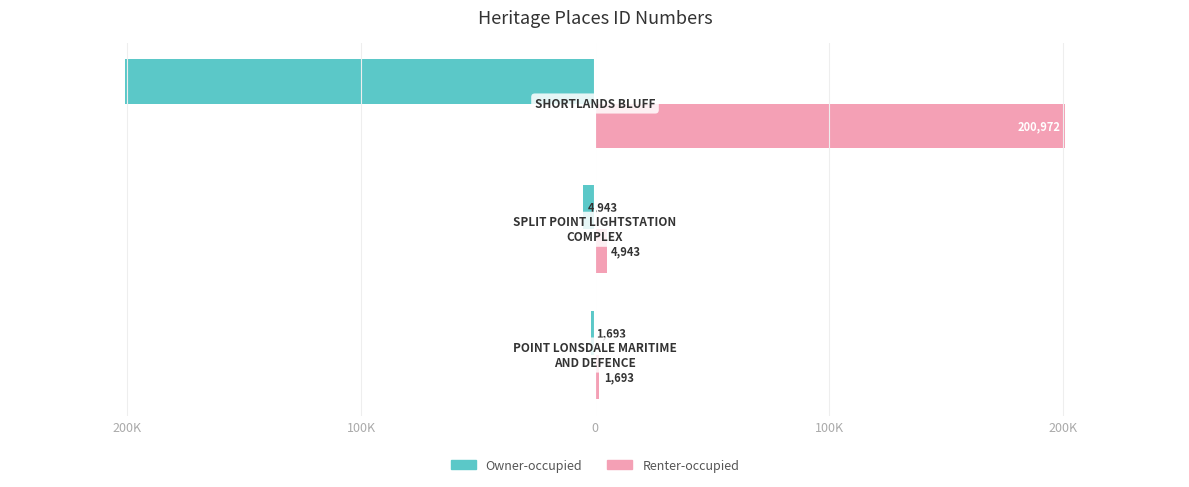

What are all the series names shown in the legend?

Owner-occupied, Renter-occupied